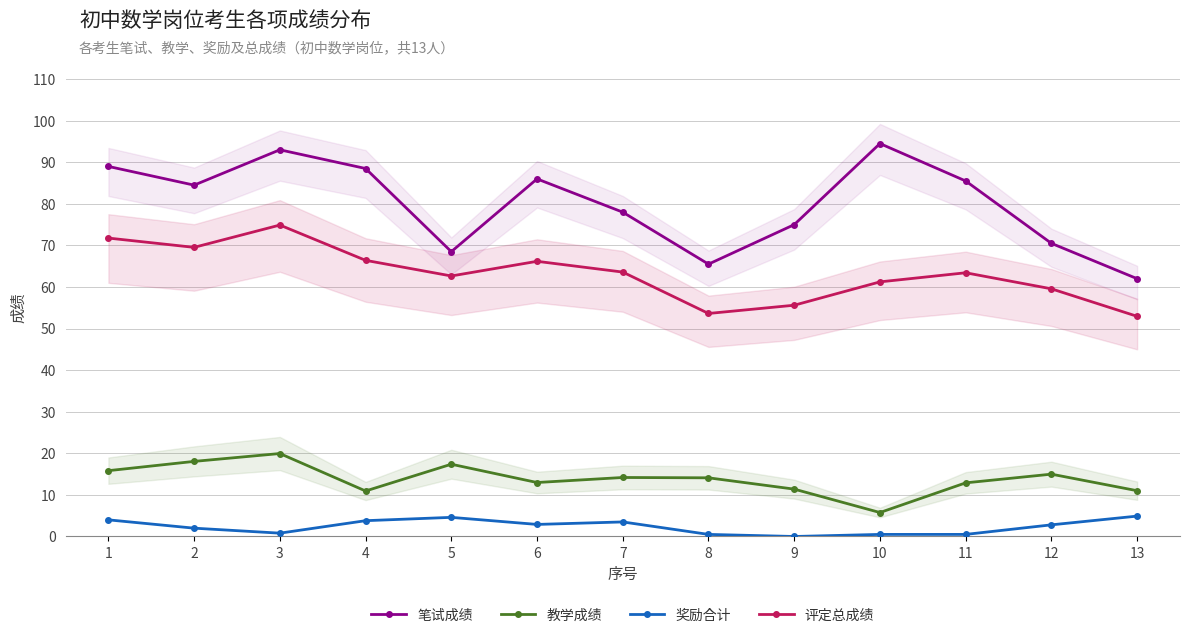

Reading right to left, transcribe all the data shown in this chart.

笔试成绩: 13=62.0	12=70.5	11=85.5	10=94.5	9=75.0	8=65.5	7=78.0	6=86.0	5=68.5	4=88.5	3=93.0	2=84.5	1=89.0
教学成绩: 13=11.0	12=15.0	11=12.9	10=5.8	9=11.4	8=14.1	7=14.2	6=13.0	5=17.4	4=10.9	3=19.9	2=18.1	1=15.8
奖励合计: 13=4.9	12=2.8	11=0.5	10=0.5	9=0.0	8=0.5	7=3.5	6=2.9	5=4.6	4=3.8	3=0.8	2=2.0	1=4.0
评定总成绩: 13=53.0	12=59.6	11=63.4	10=61.2	9=55.6	8=53.6	7=63.6	6=66.2	5=62.7	4=66.4	3=74.9	2=69.5	1=71.8